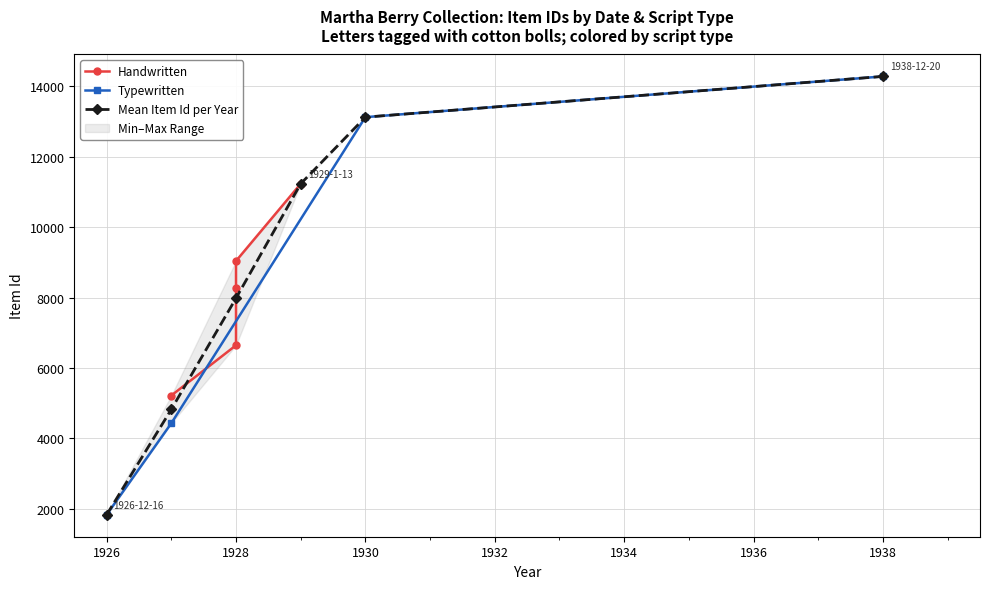

The chart shows a value of 5057 at 1930-12-23. True or false?

False